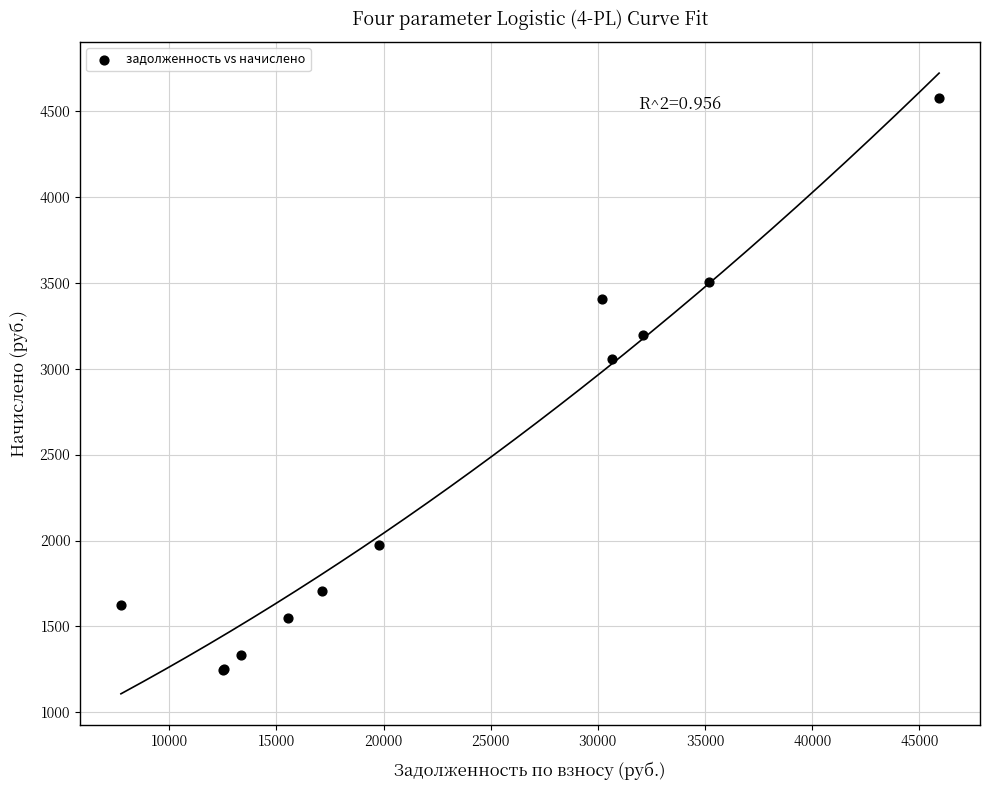

What Y value in the scatter plot is closest to 2910?

3053.0